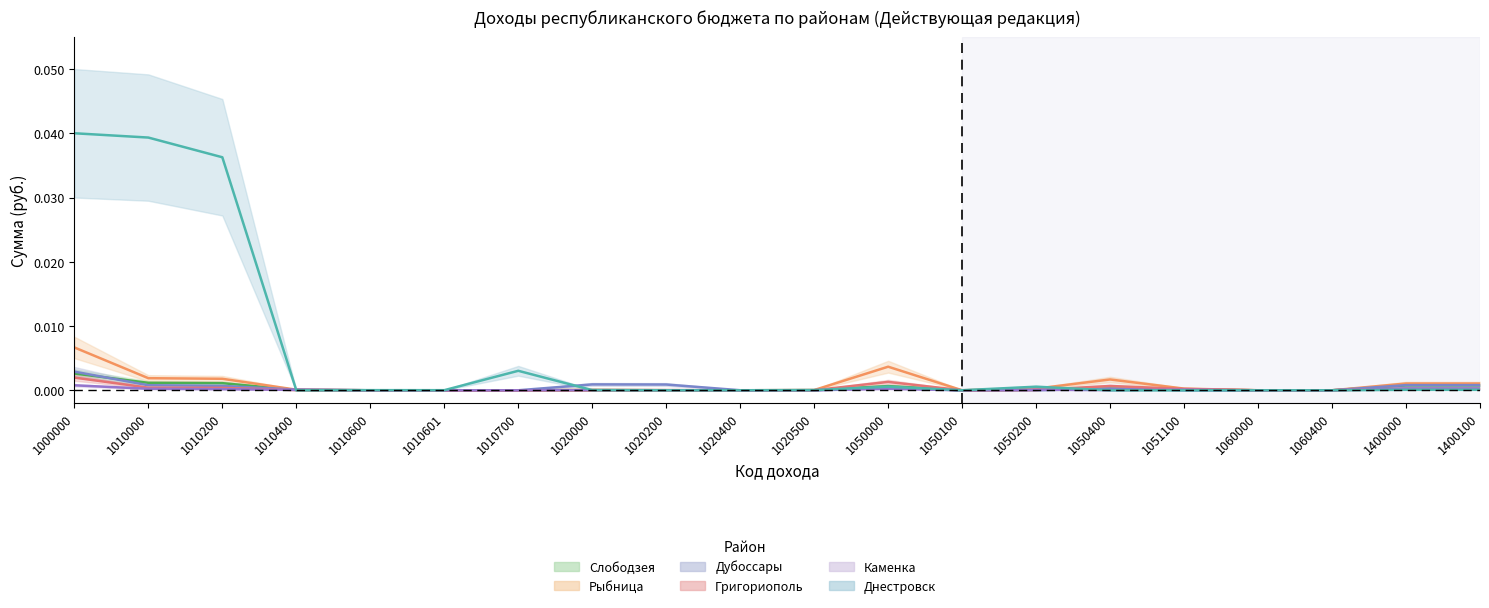

Which series has the largest range (max minus min)?

Днестровск